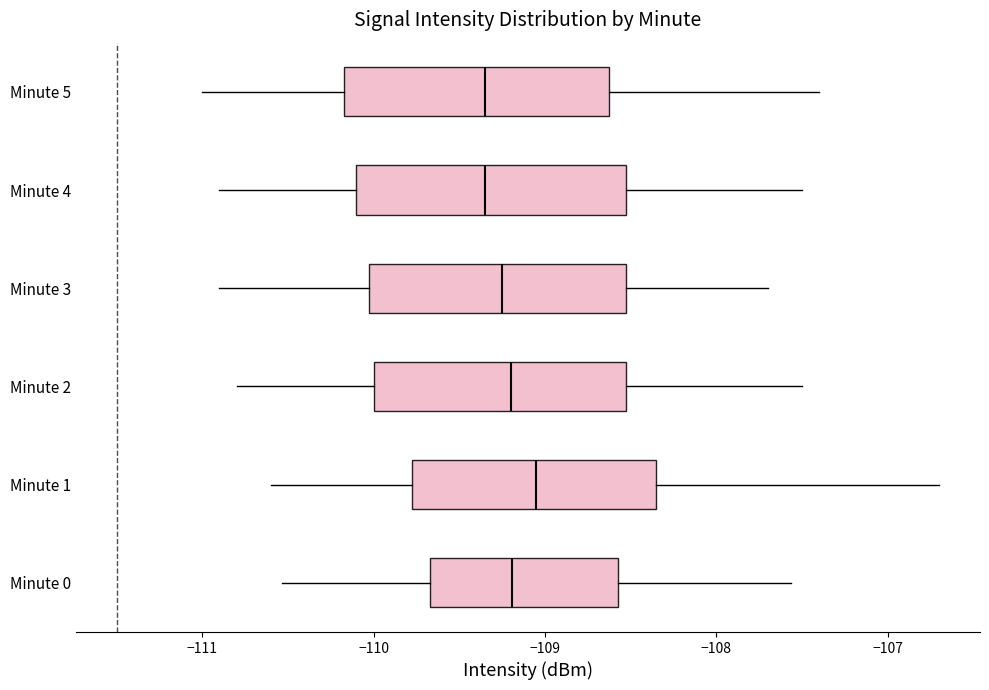

Where is the left edge of the box for Minute 0 on the x-axis? The values are not printed on the chart, so give them approximately, as read against the axis.

-109.7